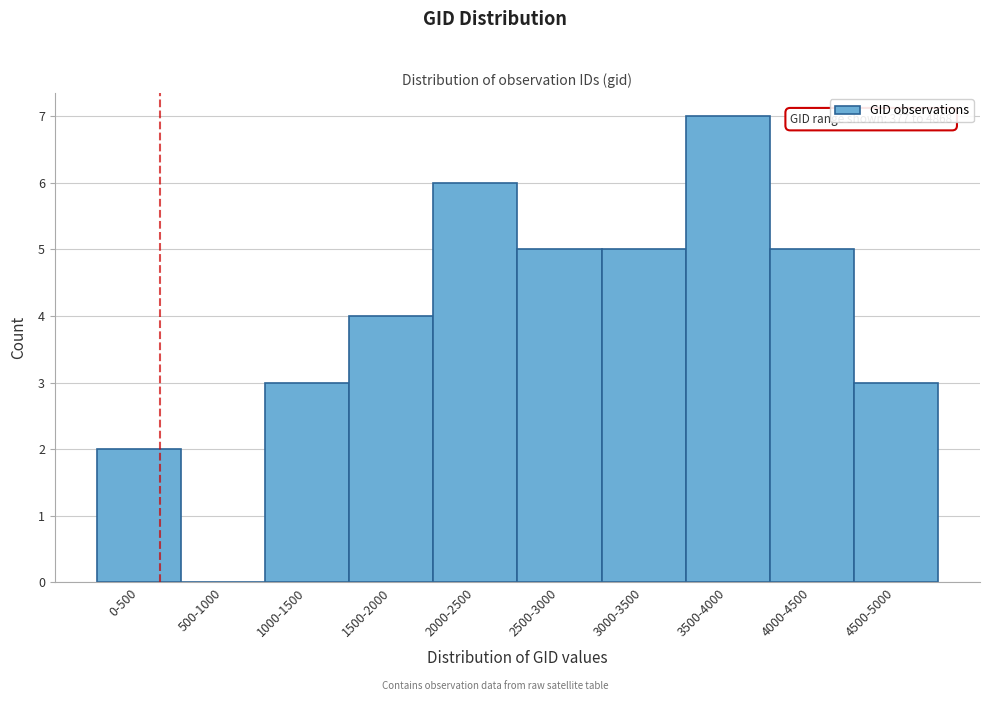

Reading left to right, extract all data points from this chart.

0-500=2	500-1000=0	1000-1500=3	1500-2000=4	2000-2500=6	2500-3000=5	3000-3500=5	3500-4000=7	4000-4500=5	4500-5000=3